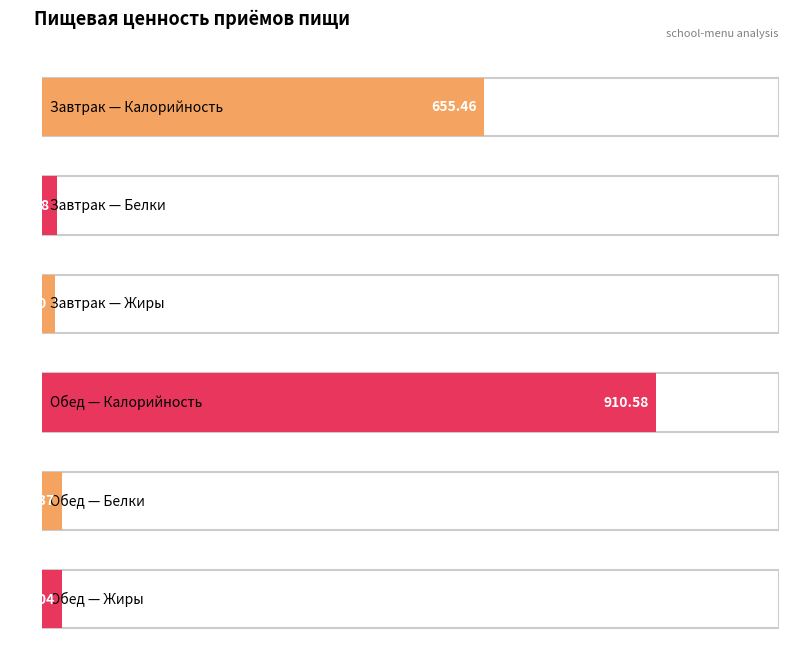

What is the average value of the Белки series?

25.7